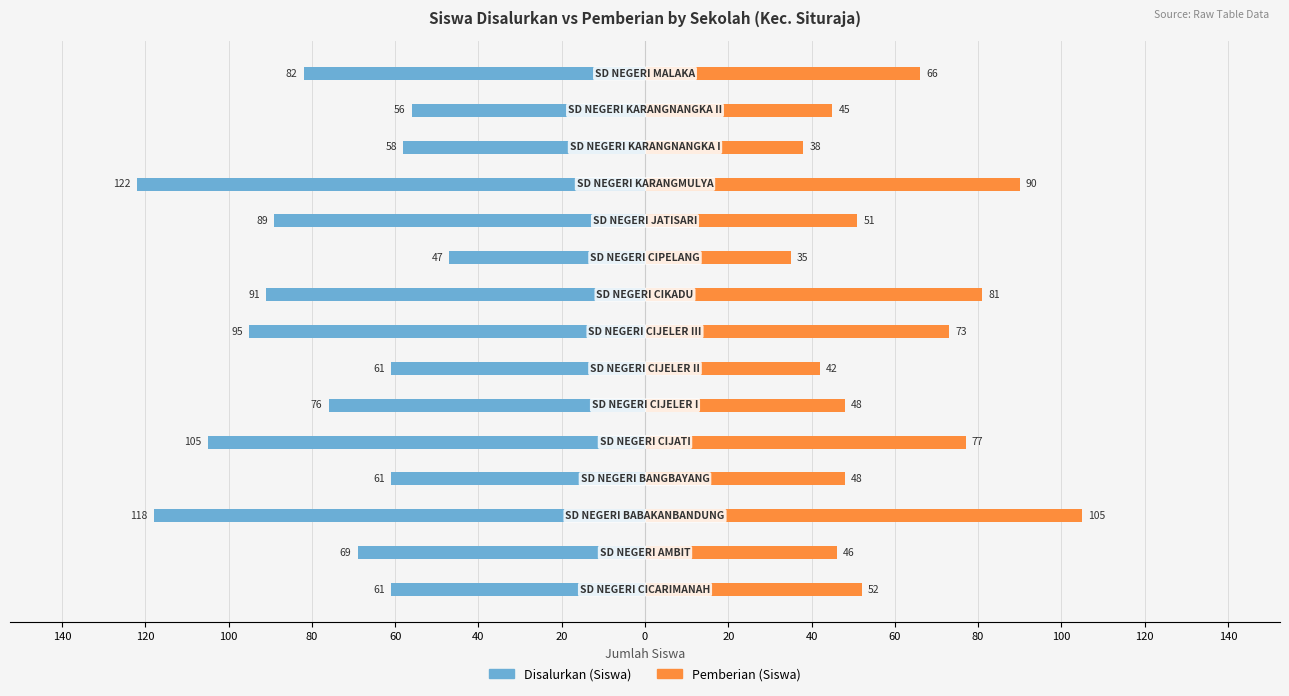

How many groups of bars are there?

15